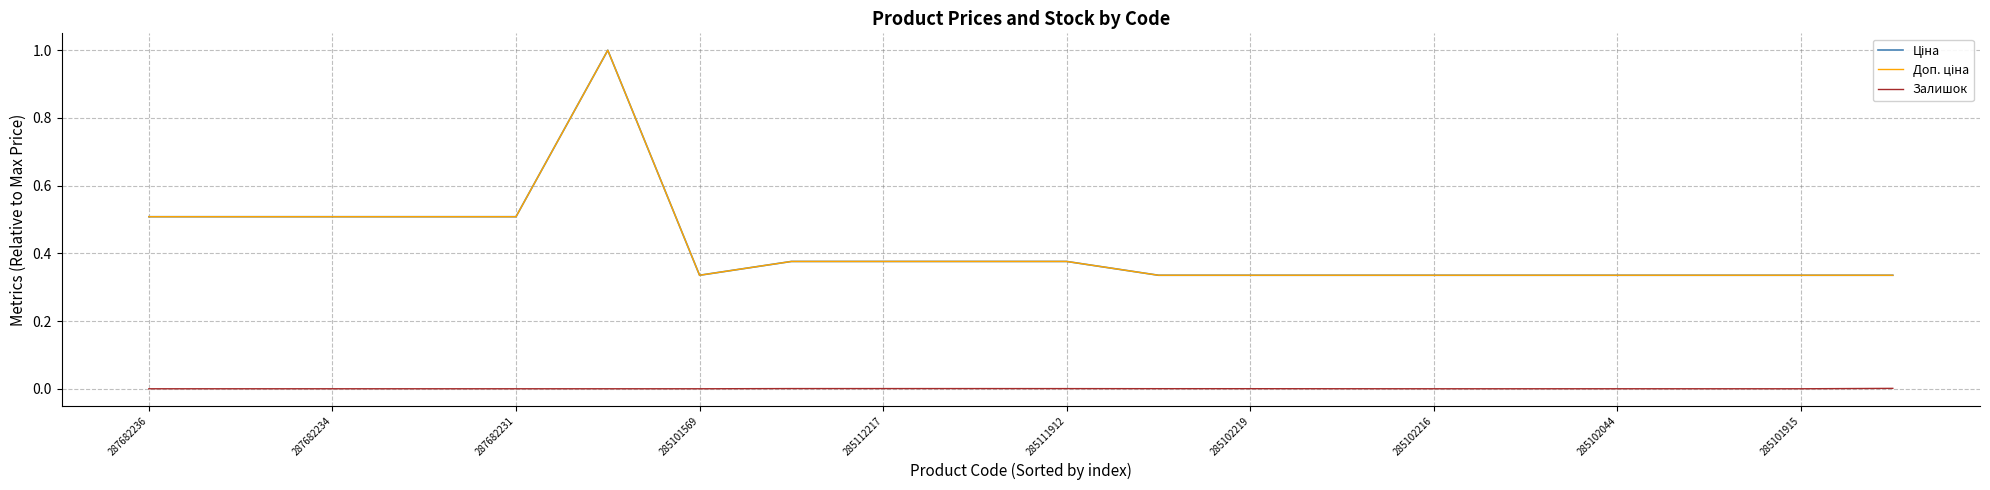

Does the chart display data point markers on the line(s)?

No